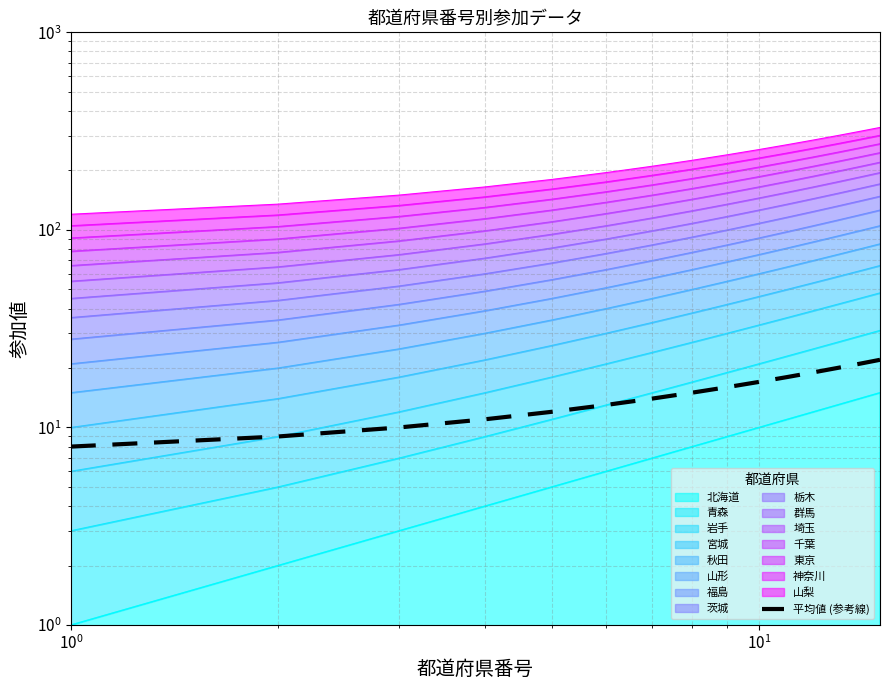

What is the average value?

15